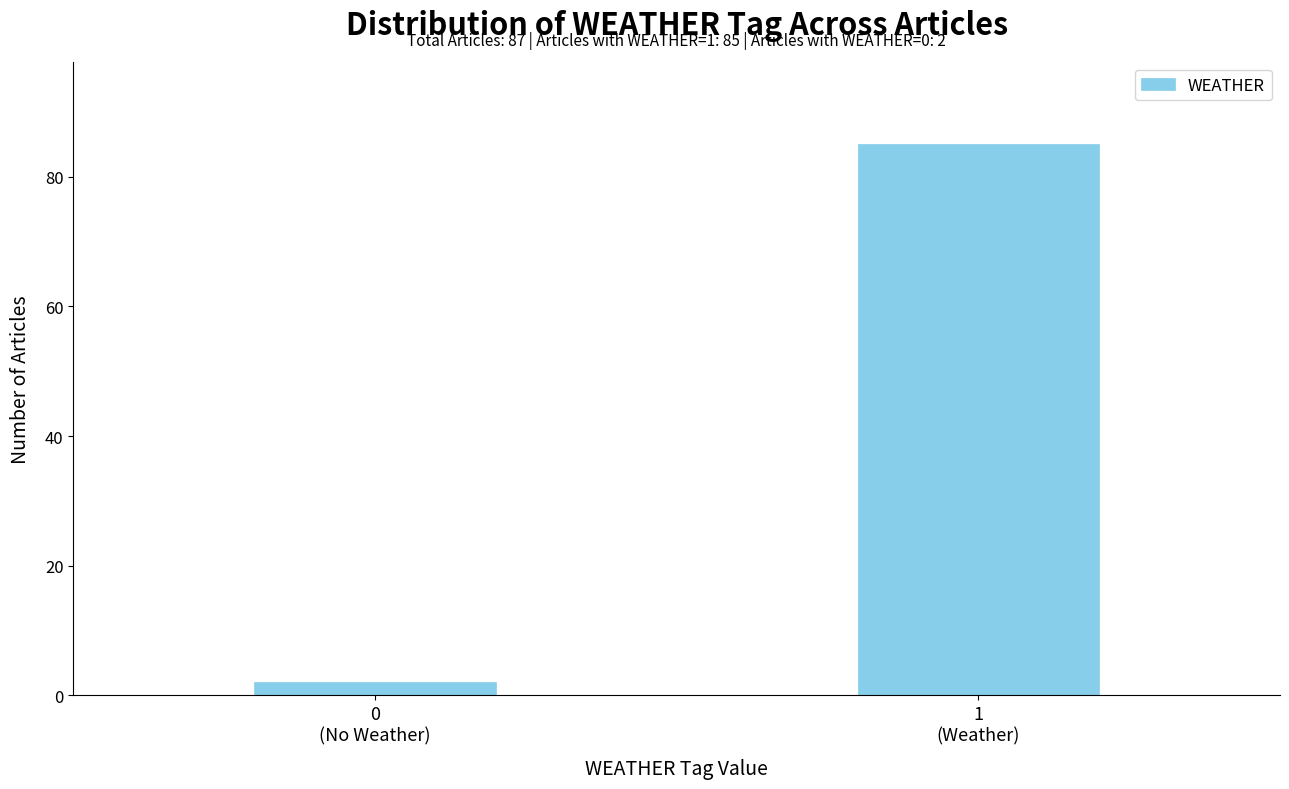

Reading right to left, what are all the values shown in this chart?

85	2